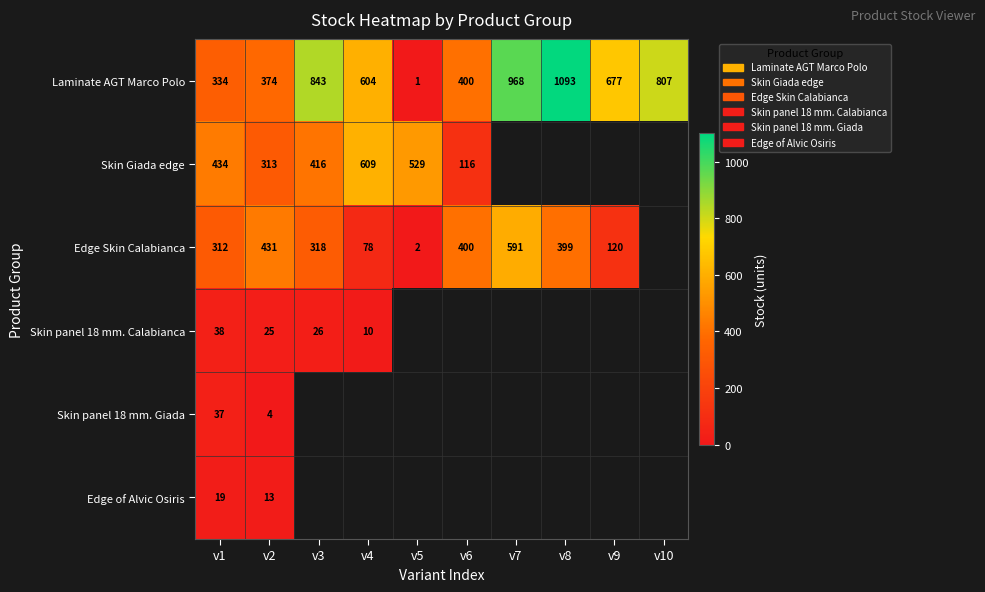

The Edge Skin Calabianca series shows 3 at v5. True or false?

False